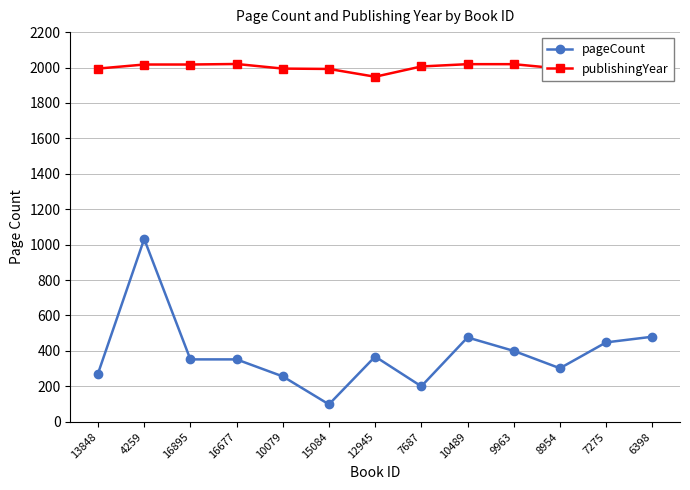

What is the label of the 2nd point from the left?

4259